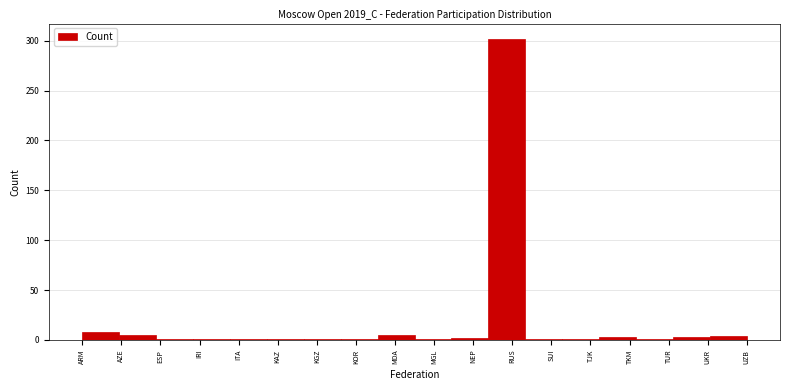

What is the maximum value shown in the chart?

302